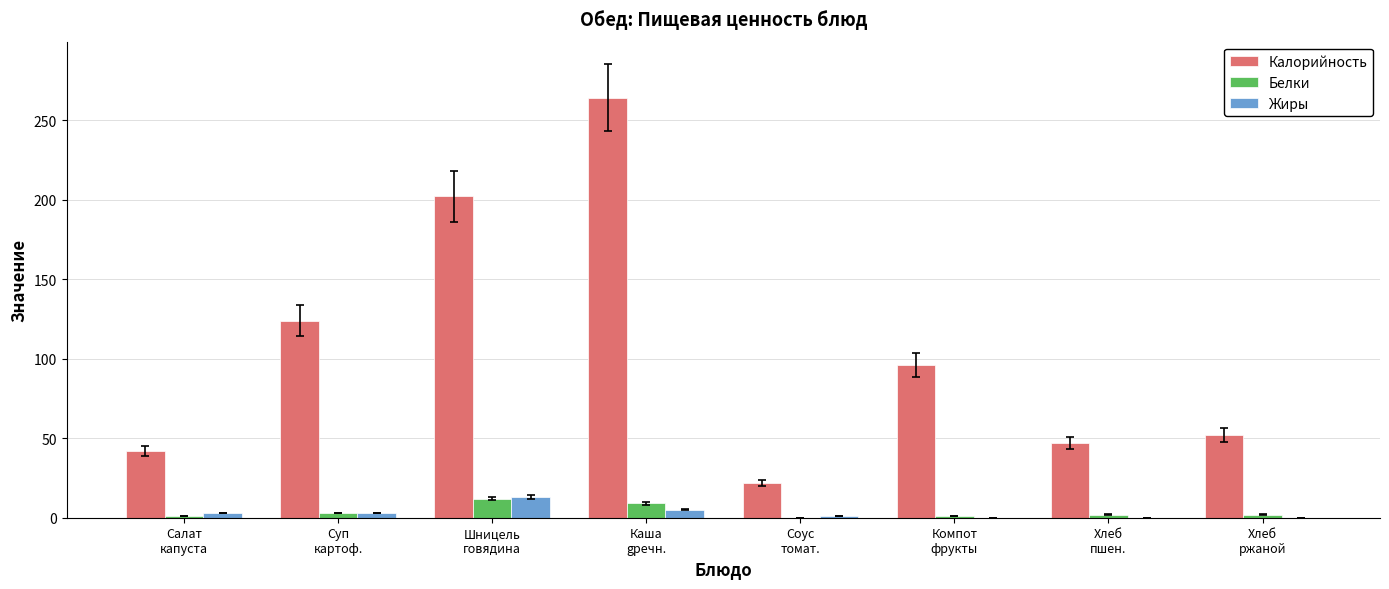

Does the chart contain stacked bars?

No